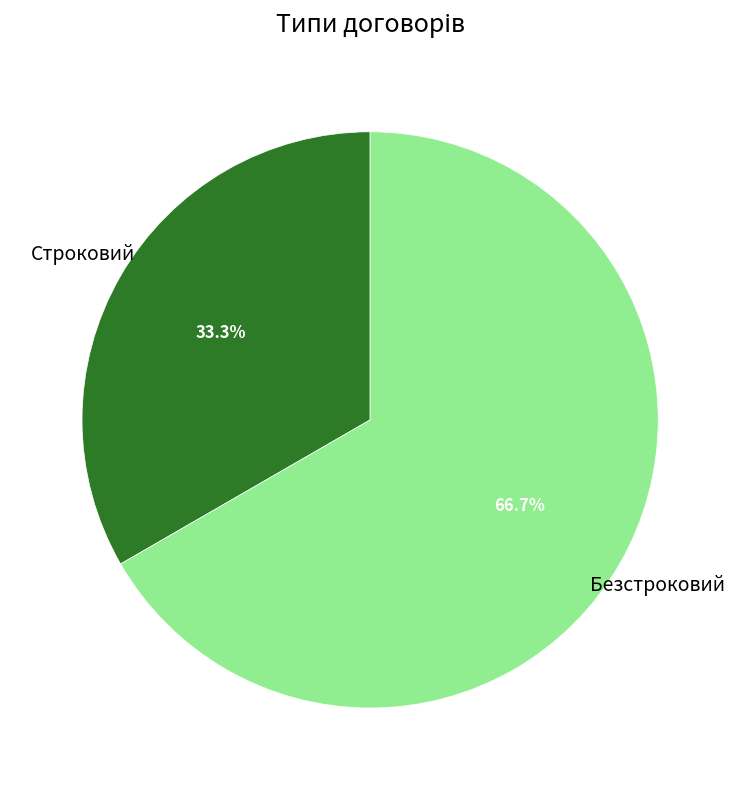

What portion of the pie excludes Безстроковий?

33.3%